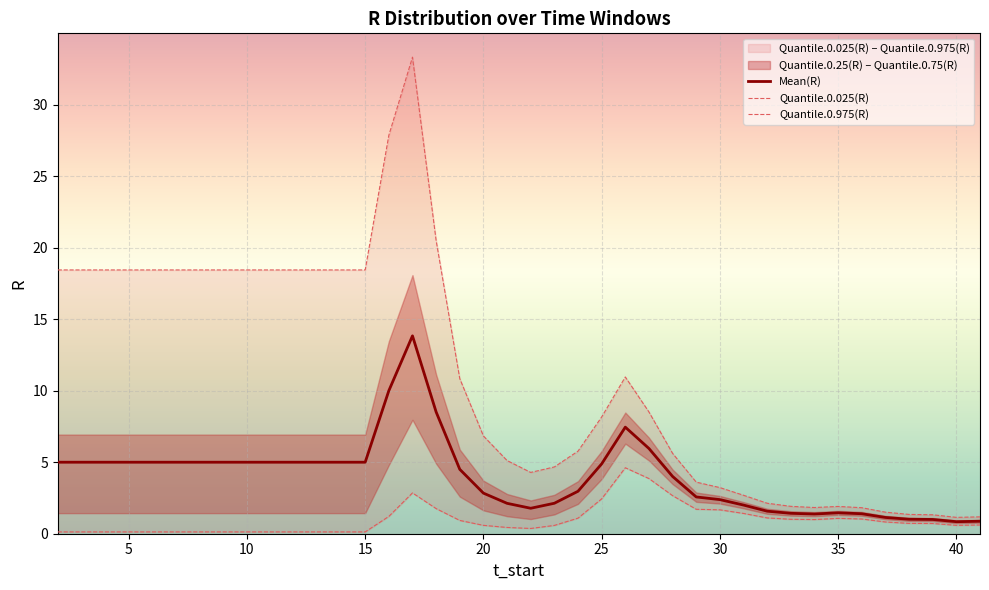

How many interior local peaks does the Quantile.0.025(R) series have?

3